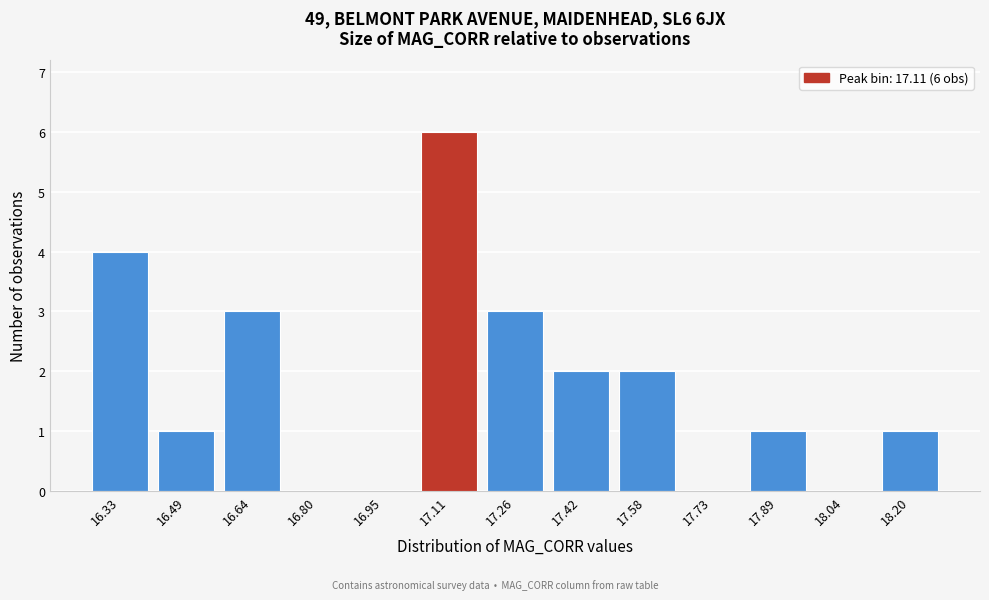

Reading left to right, list all the values displayed in this chart.

16.33=4	16.49=1	16.64=3	16.80=0	16.95=0	17.11=6	17.26=3	17.42=2	17.58=2	17.73=0	17.89=1	18.04=0	18.20=1